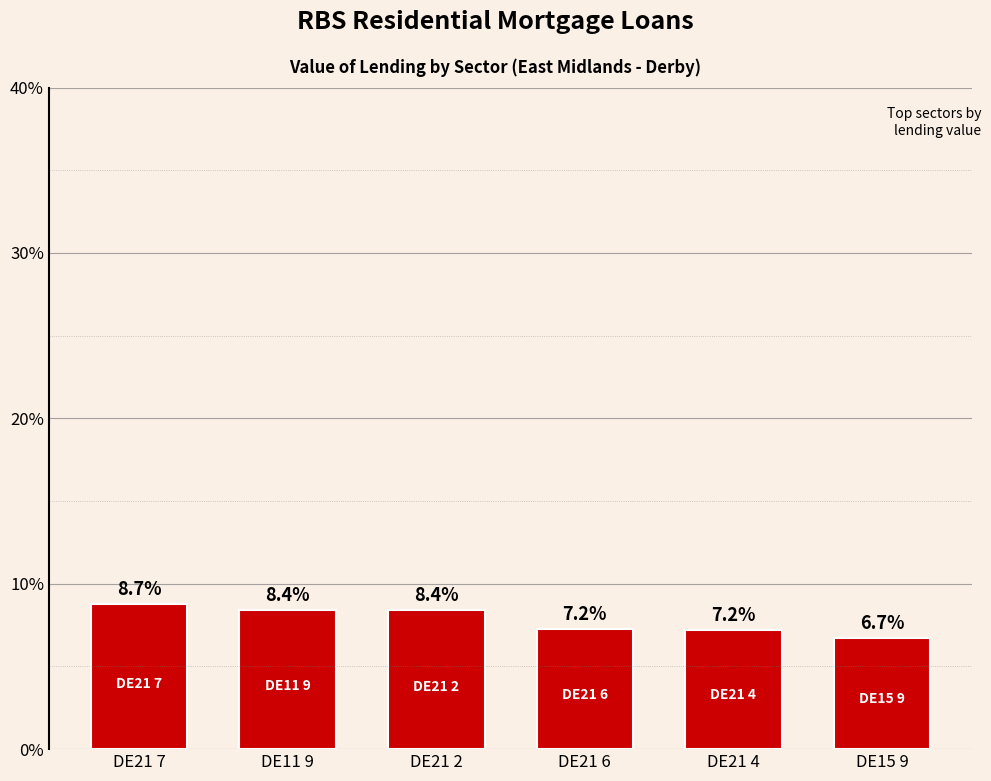

Reading left to right, transcribe all the data shown in this chart.

8.7	8.4	8.4	7.2	7.2	6.7